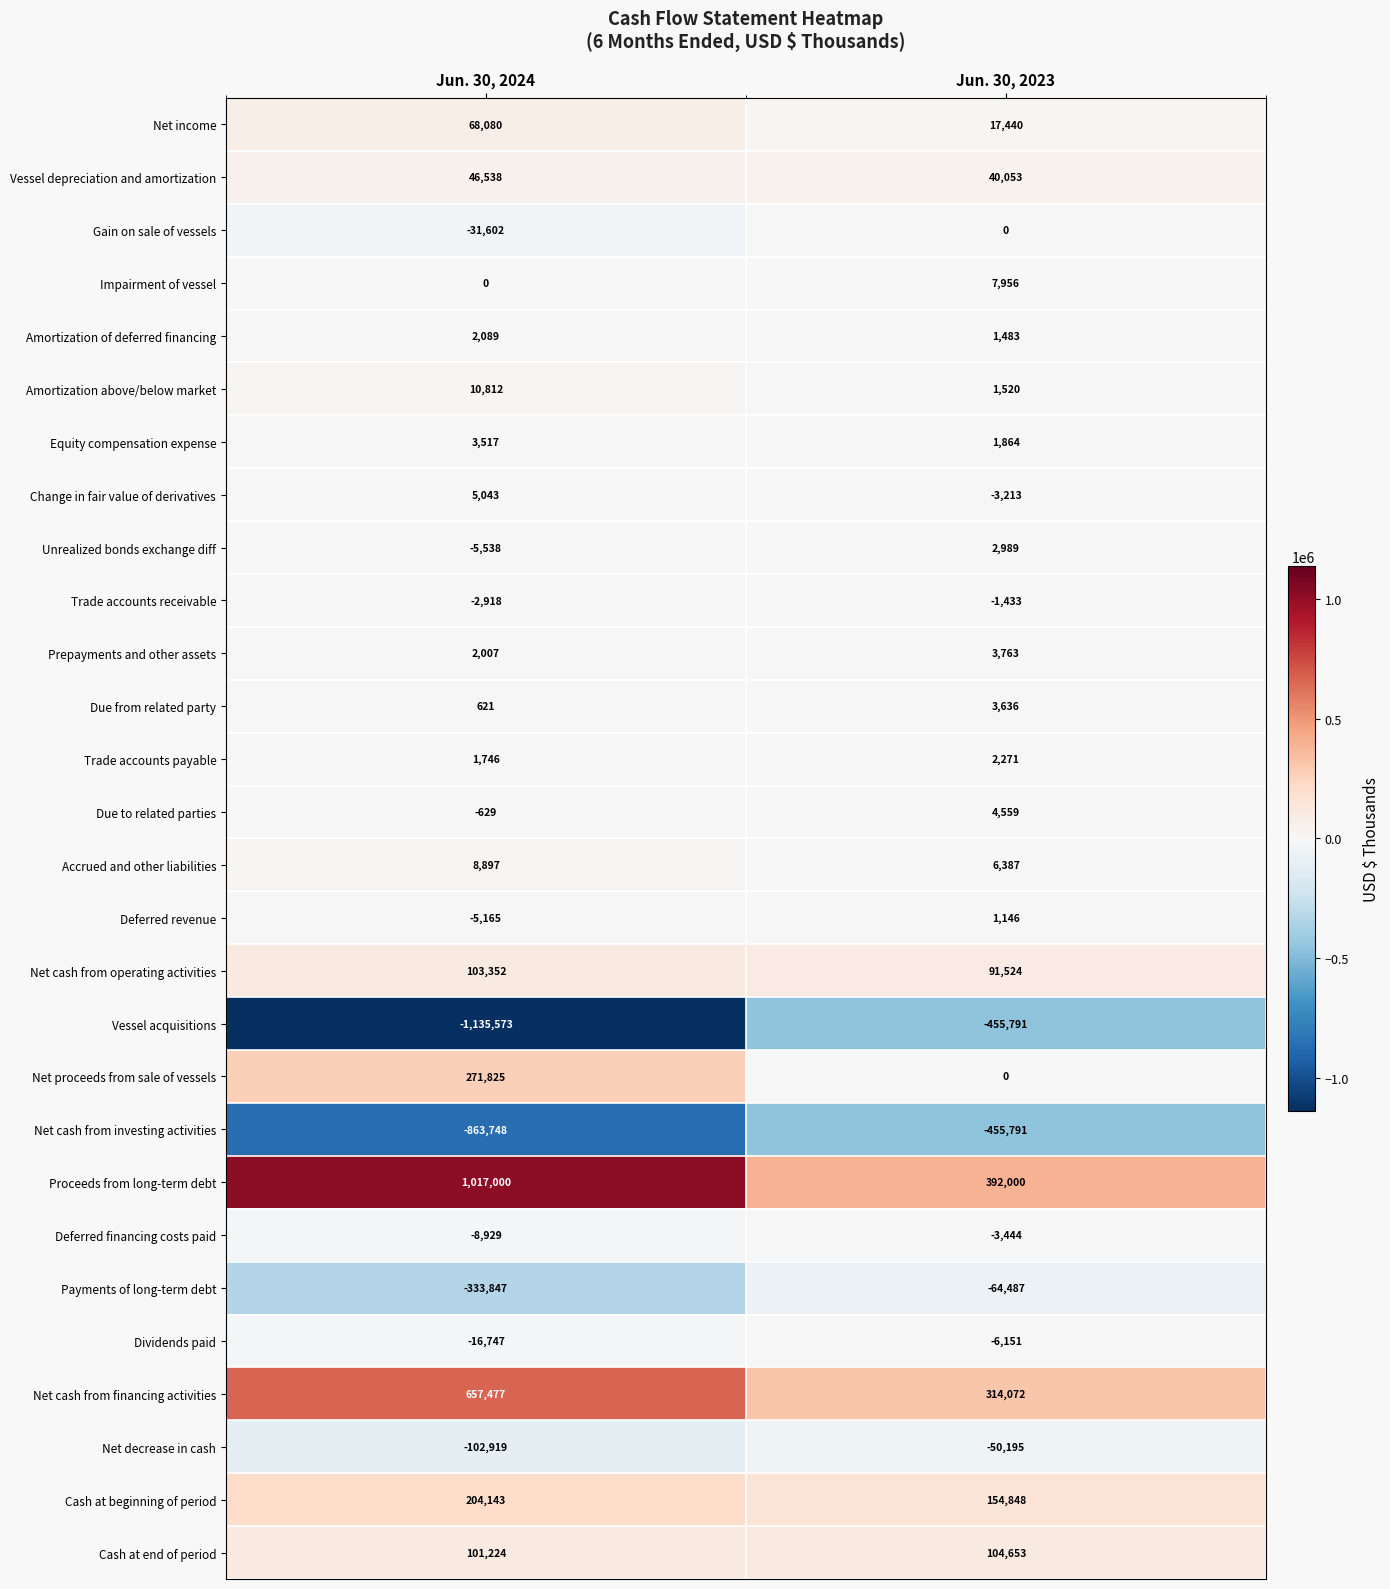

The Trade accounts receivable series shows -2918 at Jun. 30, 2024. True or false?

True